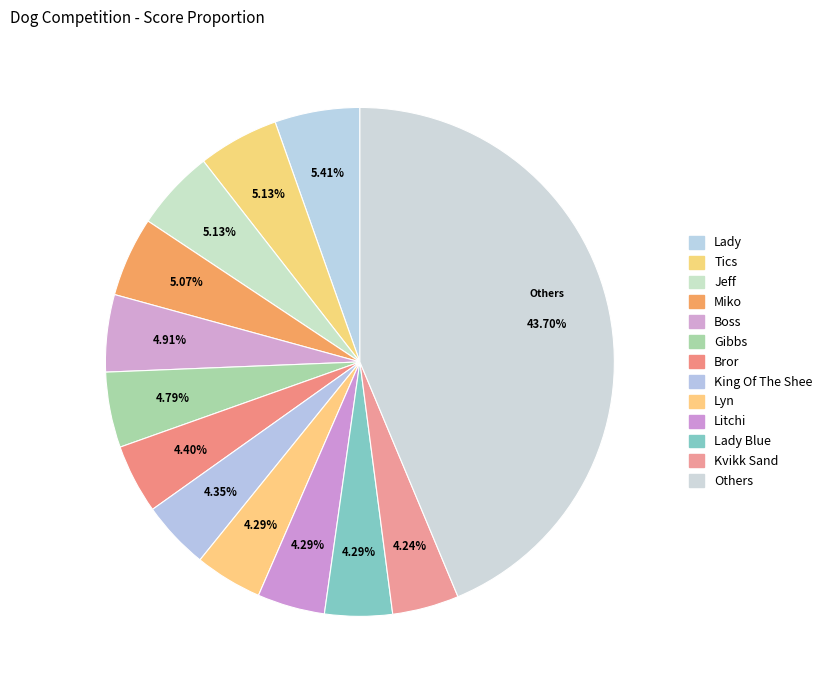

Is there a majority slice in this chart?

No